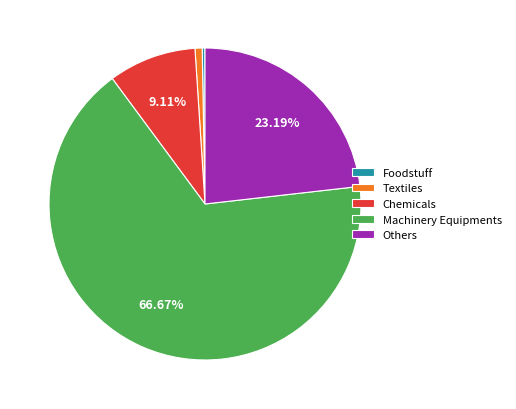

Approximately how many times larger is the value at Textiles compared to Foodstuff?

2.6